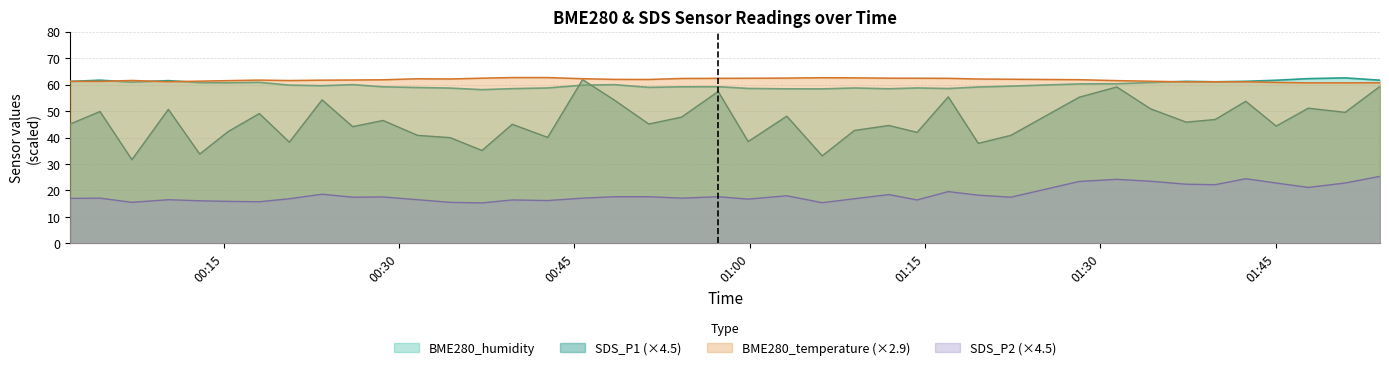

What is the approximate value of BME280_temperature at 11?

21.4